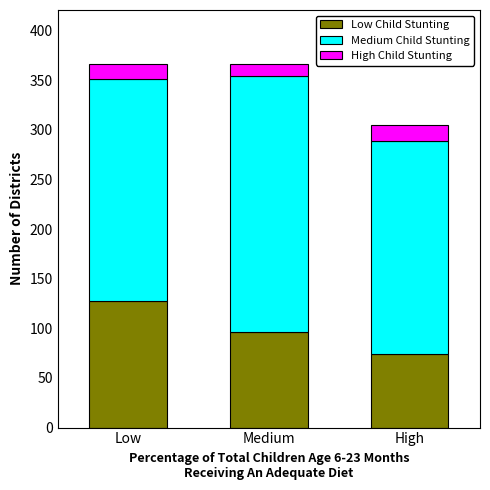

What is the highest value of the Low Child Stunting series?

128